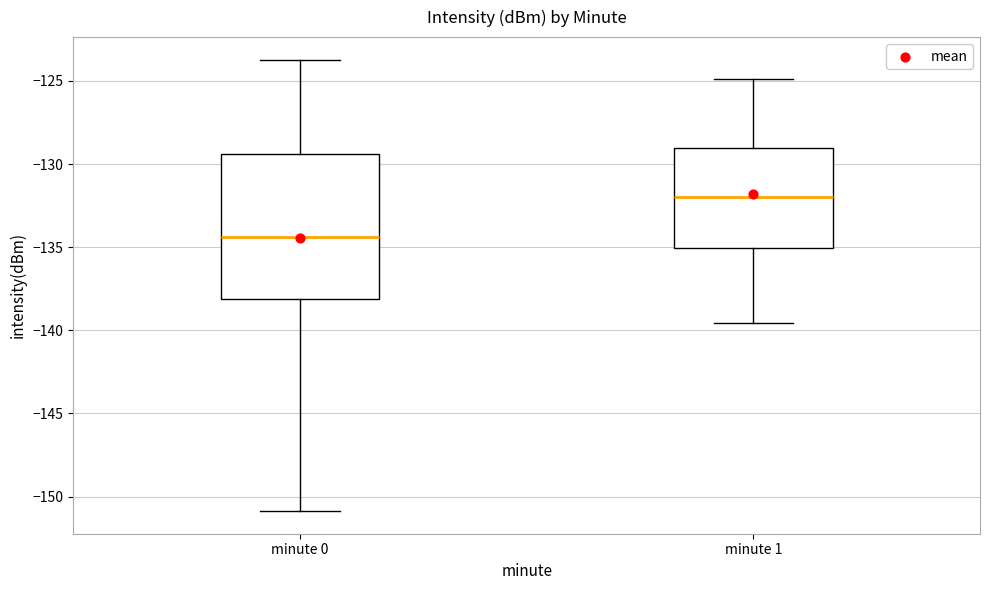

Reading left to right, read every box against the y-axis: the position of its median line, the range the box covers, and the ends of its whiskers. The values are not printed on the chart, so give them approximately, as read against the axis.

minute 0: median -134.5, box -138.0 to -129.5, whiskers -151.0 to -123.5
minute 1: median -132.0, box -135.0 to -129.0, whiskers -139.5 to -125.0